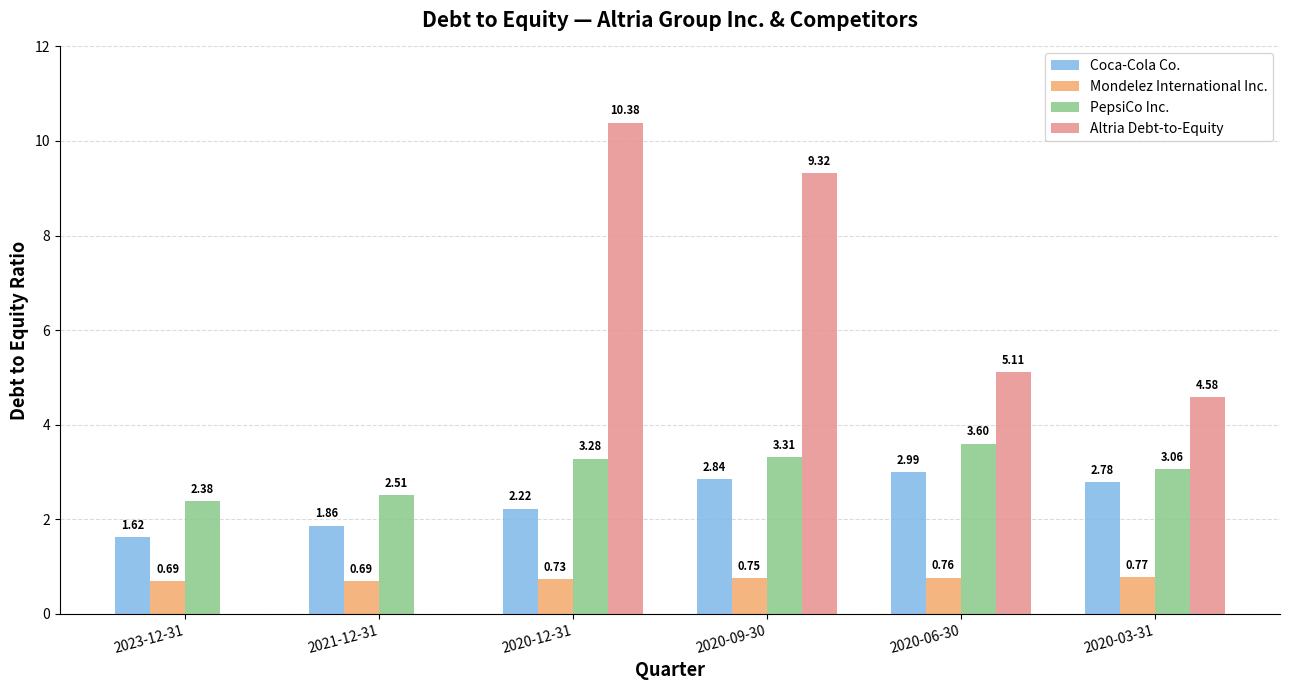

Are the bars grouped side by side (vs. stacked)?

Yes